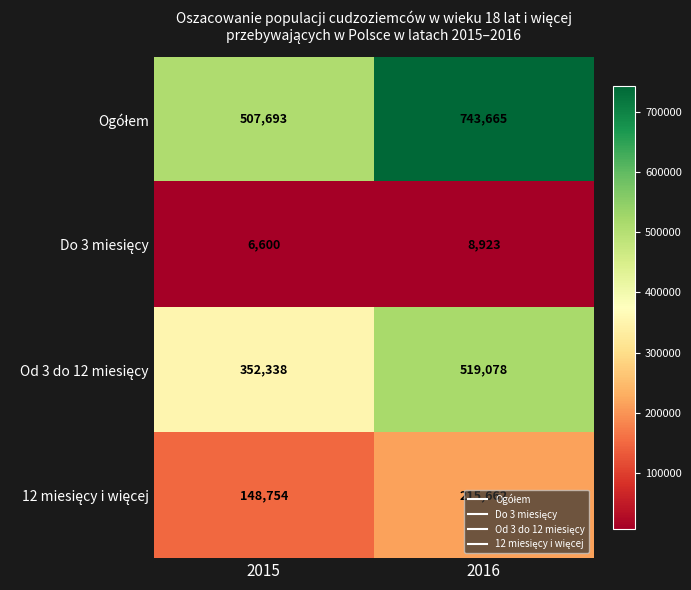

What is the total value across all series at 2016?

1487328